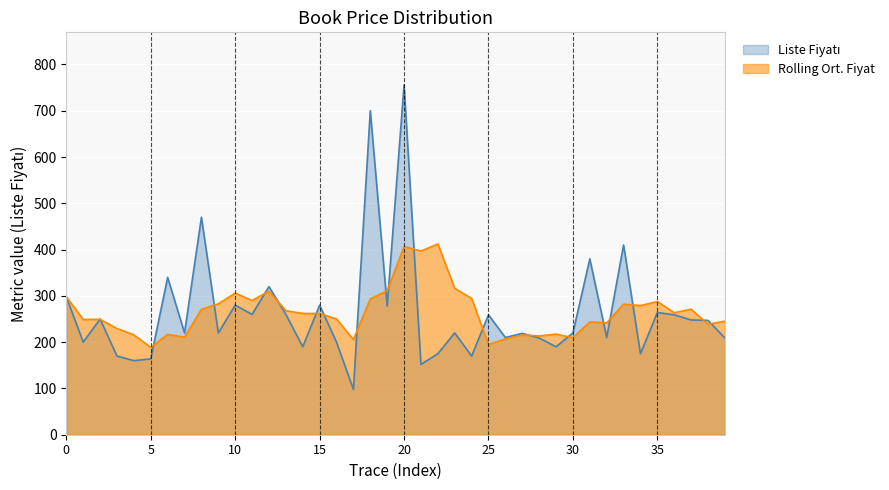

At which category is the sum across all series the highest?

20